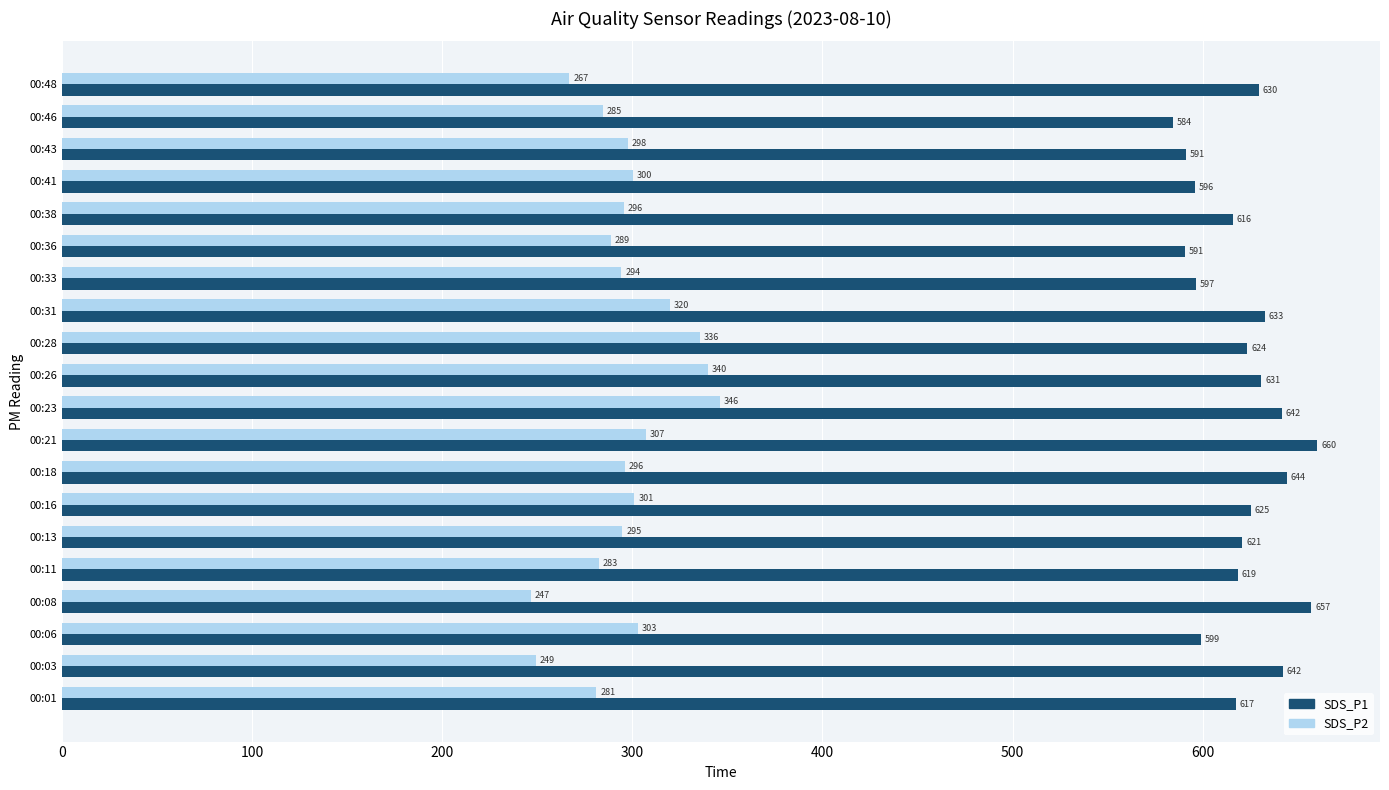

How many data points in SDS_P1 are above 623?

10